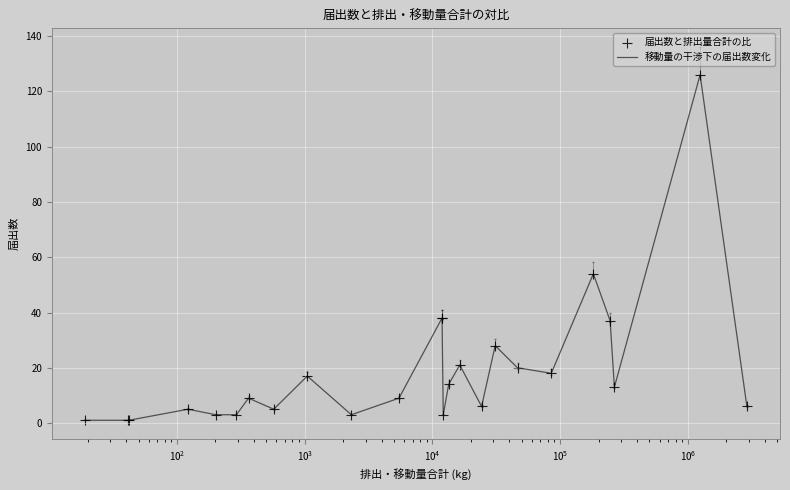

What is the difference between the maximum and minimum values?

125